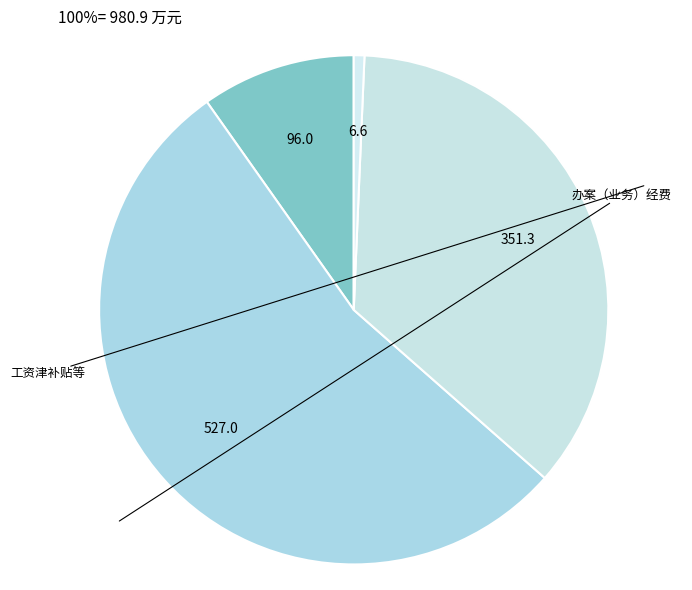

Count the number of slices in the pie.

4